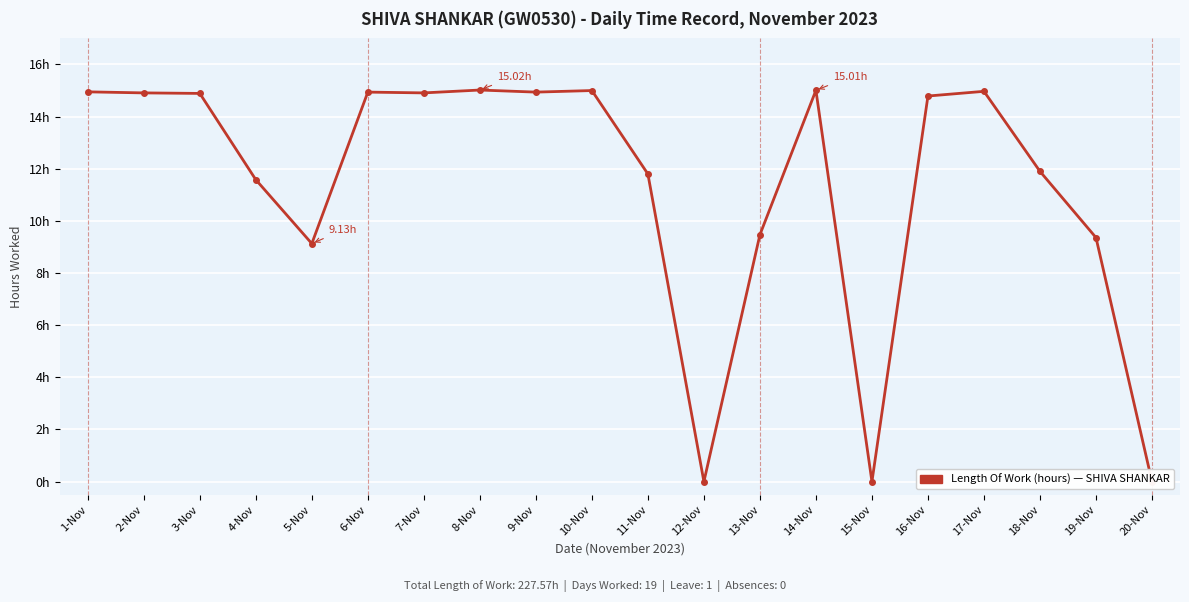

What is the difference between the maximum and minimum values?

15.0